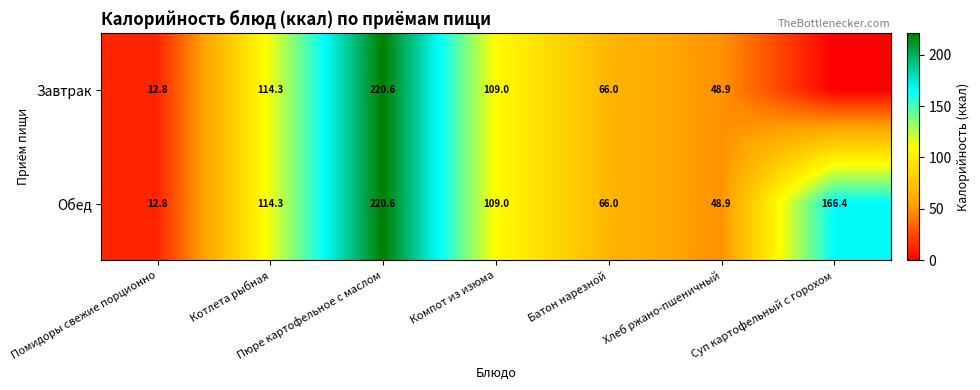

List the labels in order of Обед value, smallest first.

Помидоры свежие порционно, Хлеб ржано-пшеничный, Батон нарезной, Компот из изюма, Котлета рыбная, Суп картофельный с горохом, Пюре картофельное с маслом